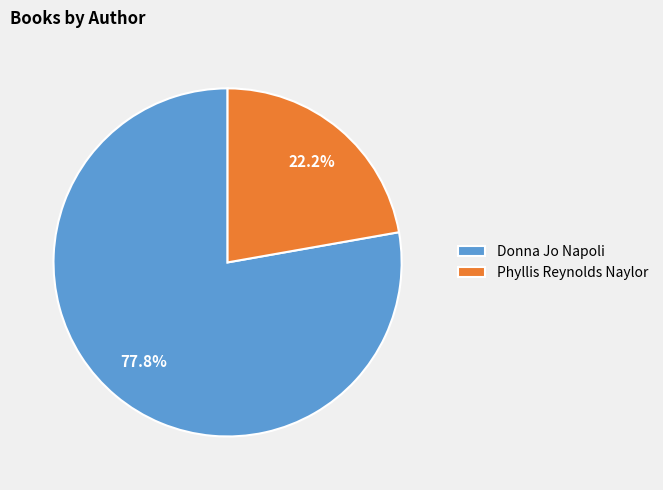

To the nearest percent, what is the difference between the largest and smallest slice percentages?

56%